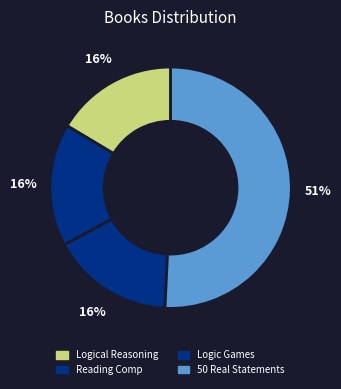

Which category has the smallest portion of the pie?

LSAT Reading Comprehension